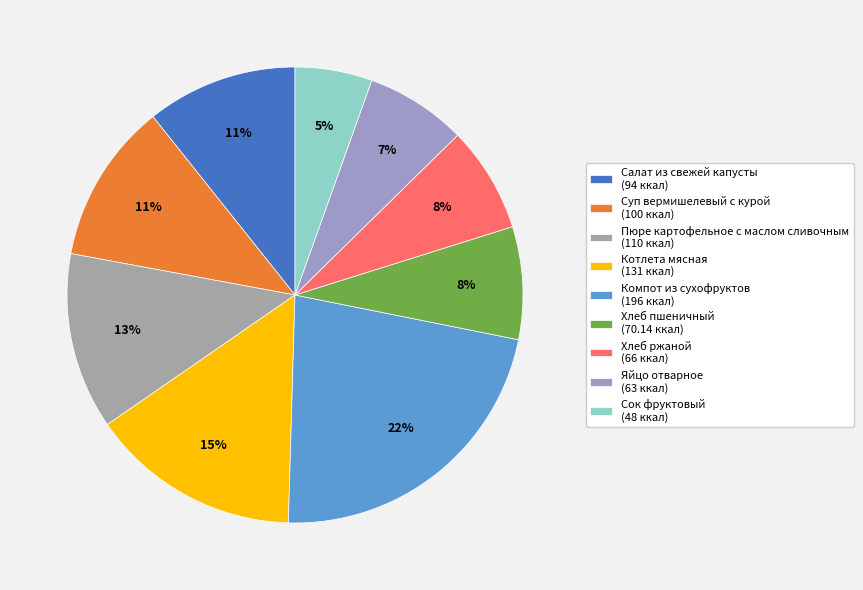

Combined, what portion of the pie is Хлеб пшеничный and Пюре картофельное с маслом сливочным?

20.5%